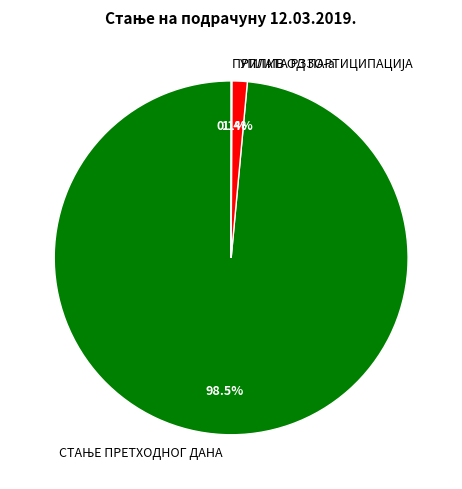

Is there a majority slice in this chart?

Yes